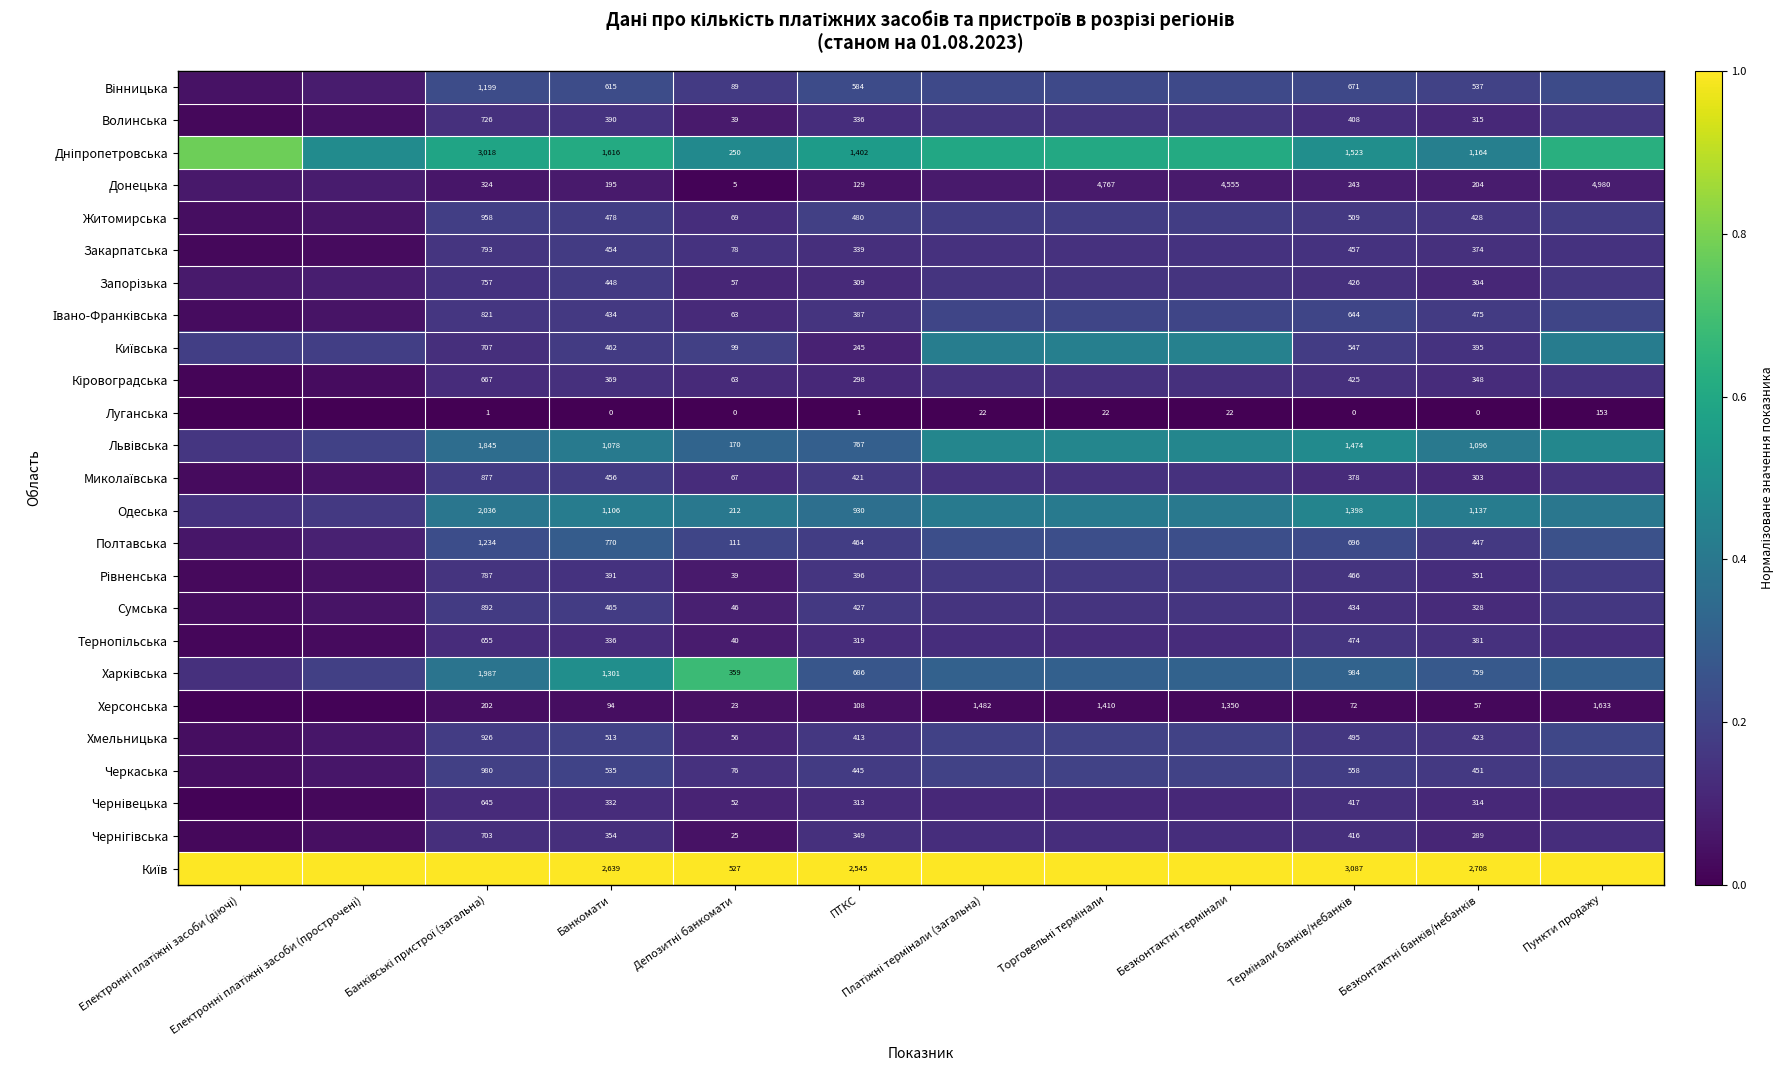

How many series are shown in this chart?

25